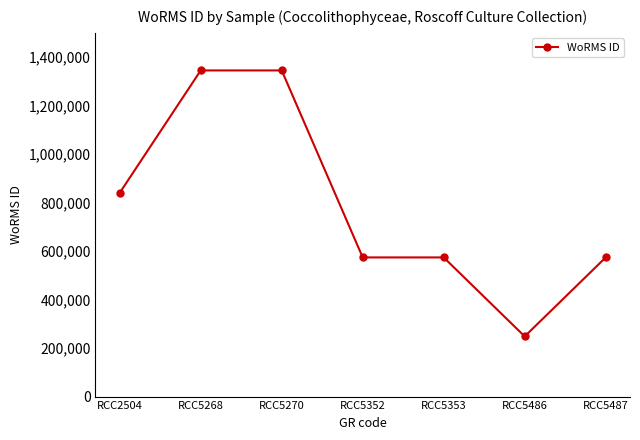

What is the smallest value displayed?

248124